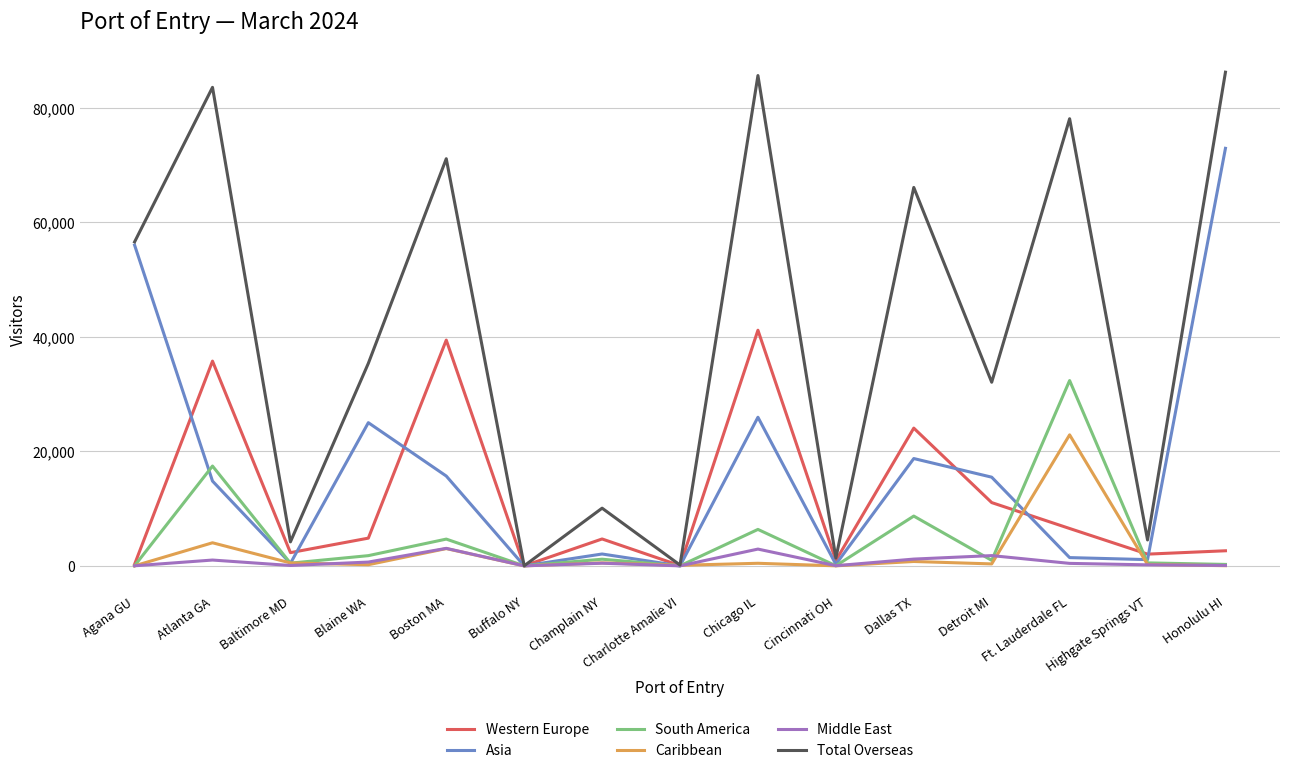

In Western Europe, how many points are higher than both neighbors (excluding endpoints)?

5